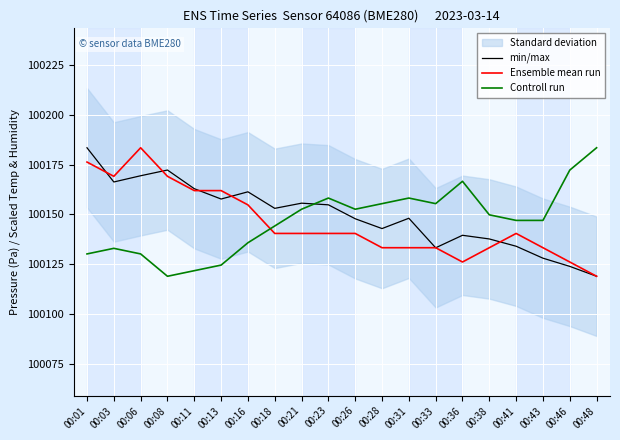

True or false: min/max has more than 1 points higher than both neighbors.

True